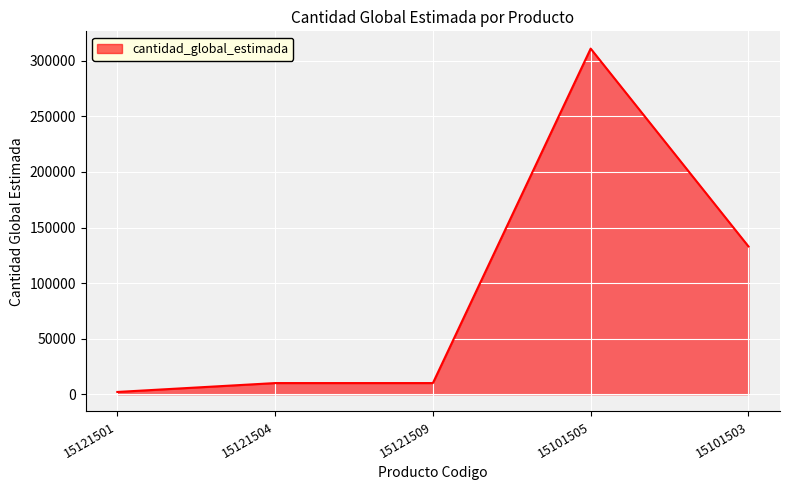

What is the sum of the values at 15121501 and 15101505?

313000